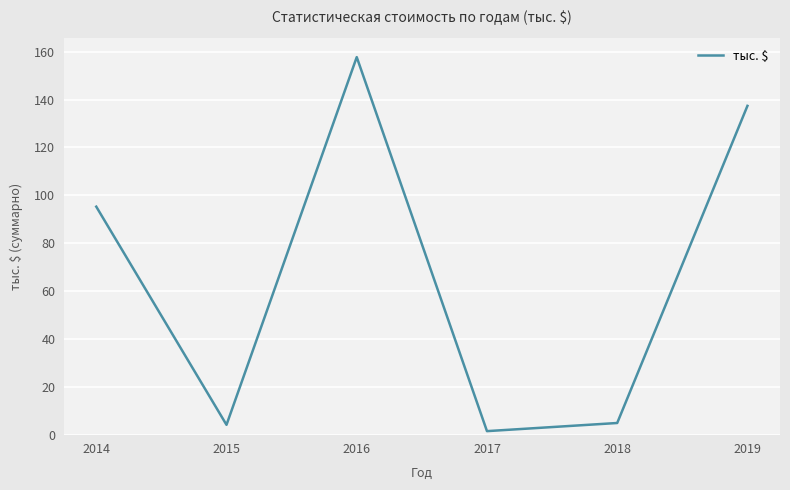

Does the chart have visible grid lines?

Yes